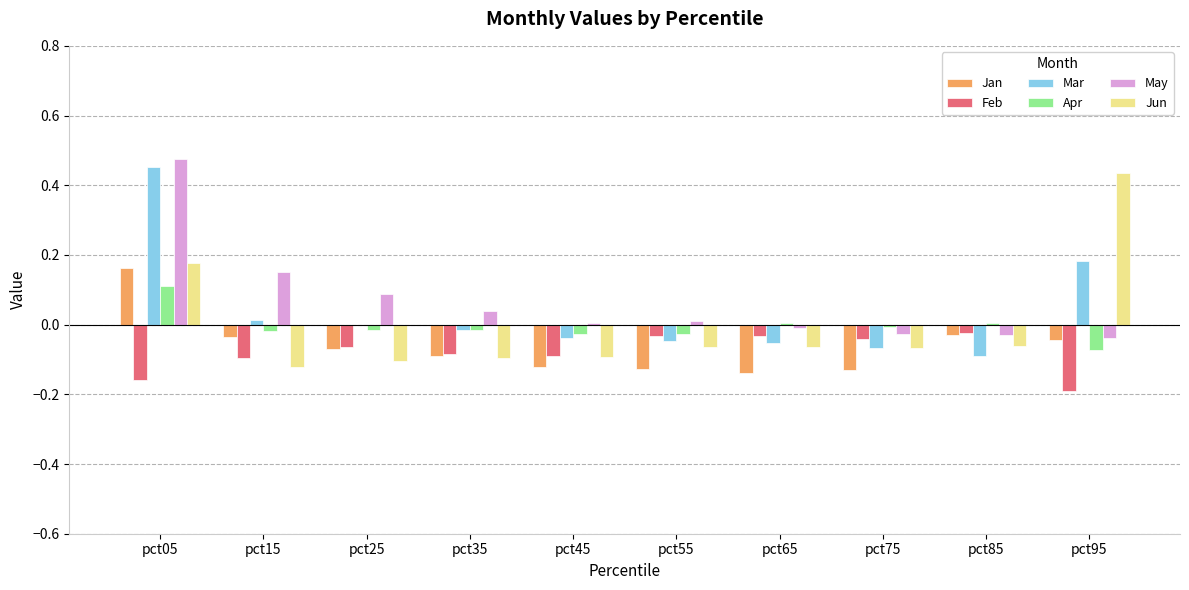

Is it true that Apr equals -0.0 at pct15?

True